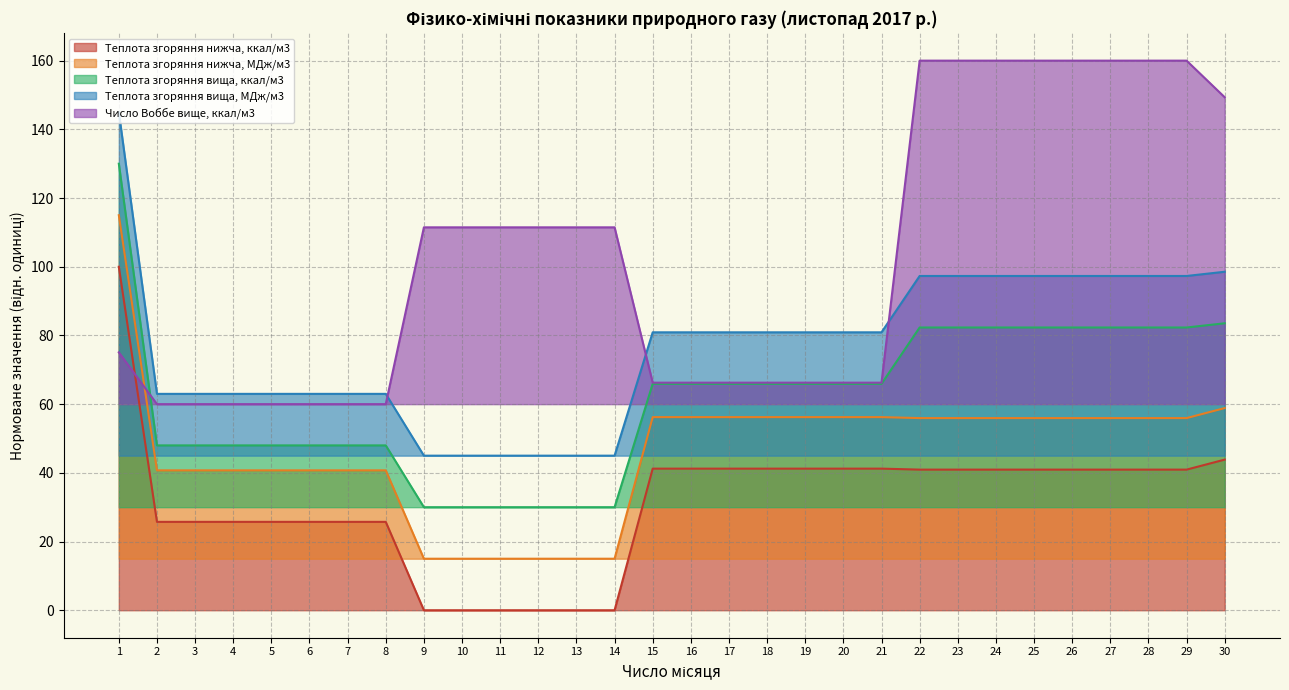

At how many categories does at least one series exceed 126?

10